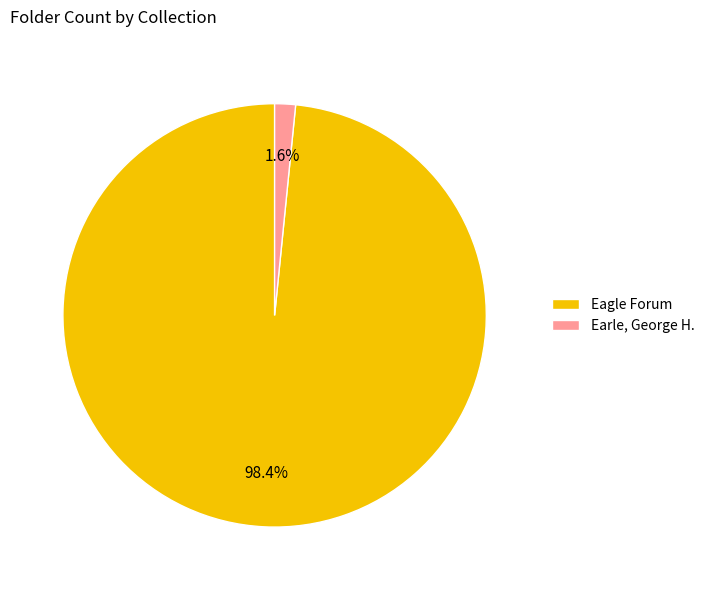

To the nearest percent, what is the combined percentage of Eagle Forum and Earle, George H.?

100%